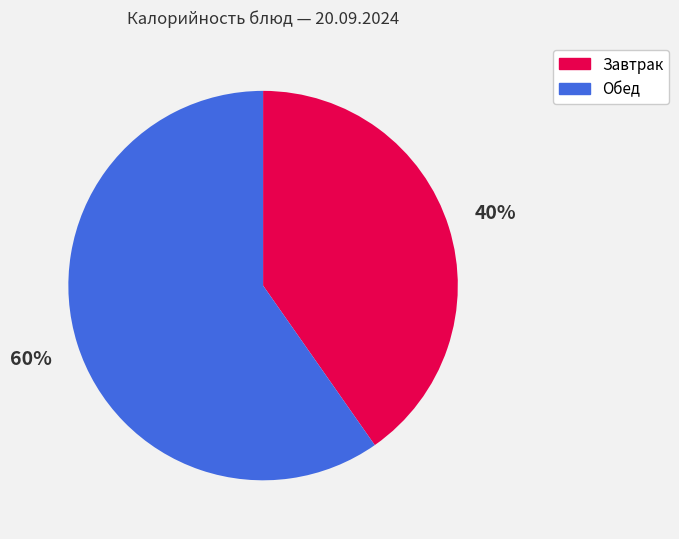

Count the number of slices in the pie.

2